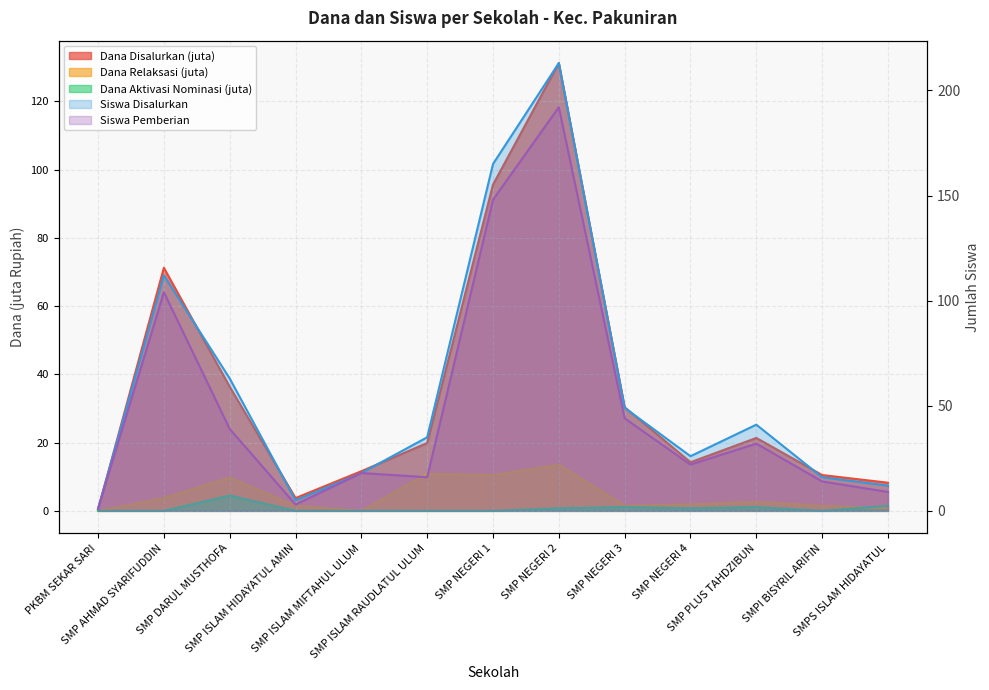

True or false: Siswa Disalurkan and Dana Disalurkan cross at least once.

False